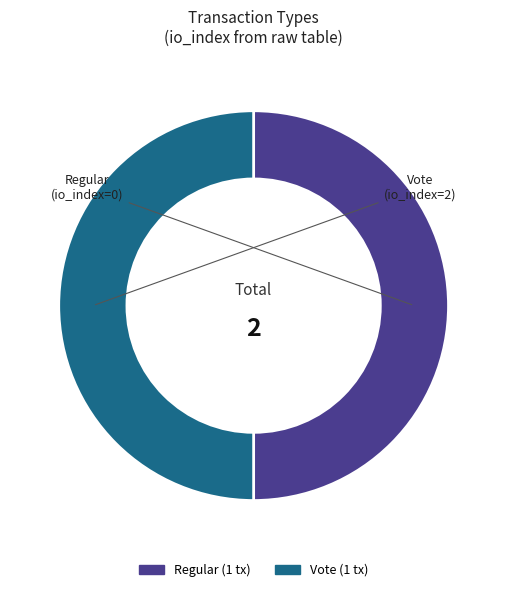

Do Vote and Regular together represent more than half of the pie?

Yes